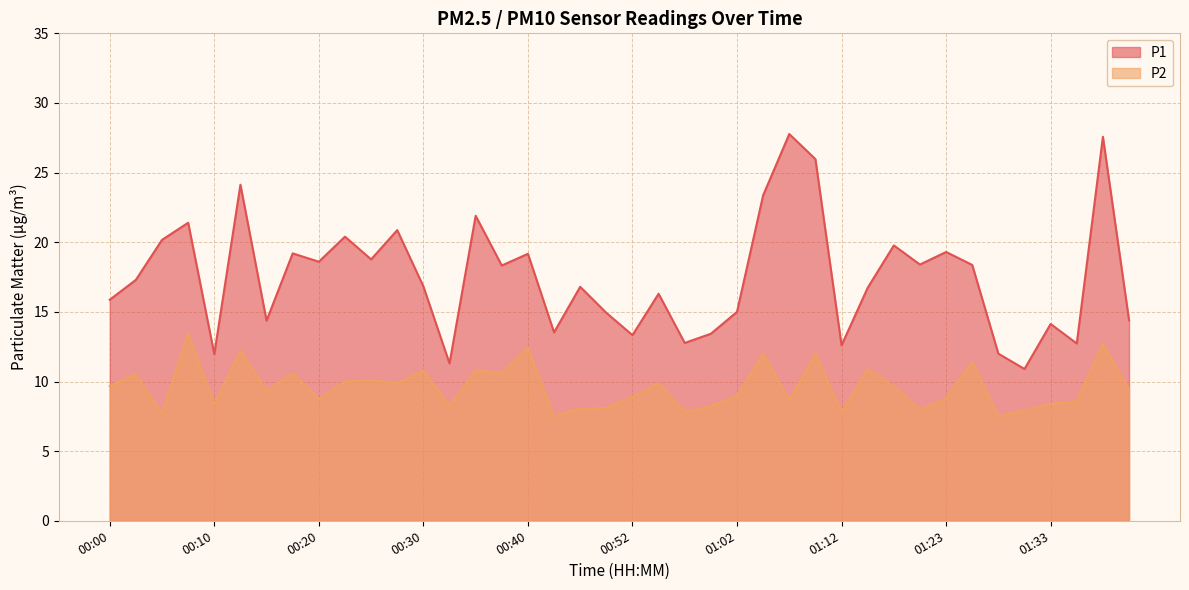

What is the label of the 33rd point from the right?

00:17